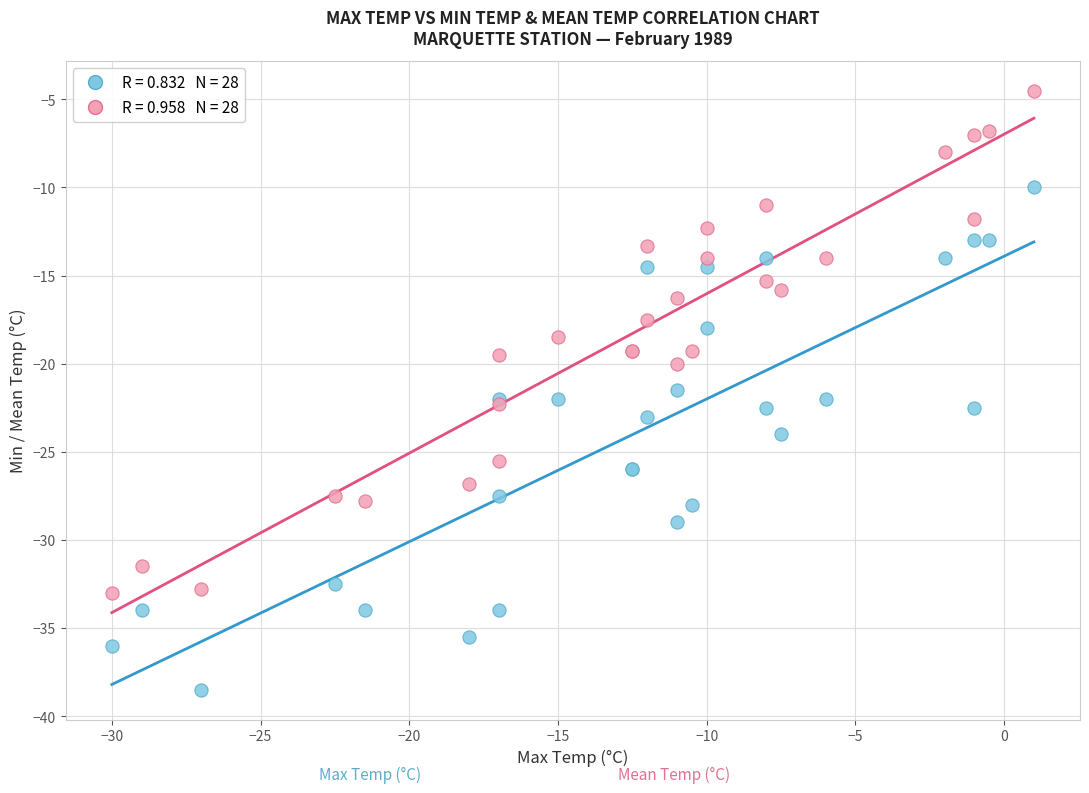

Across all series, what Y value is closest to -21?

-21.5